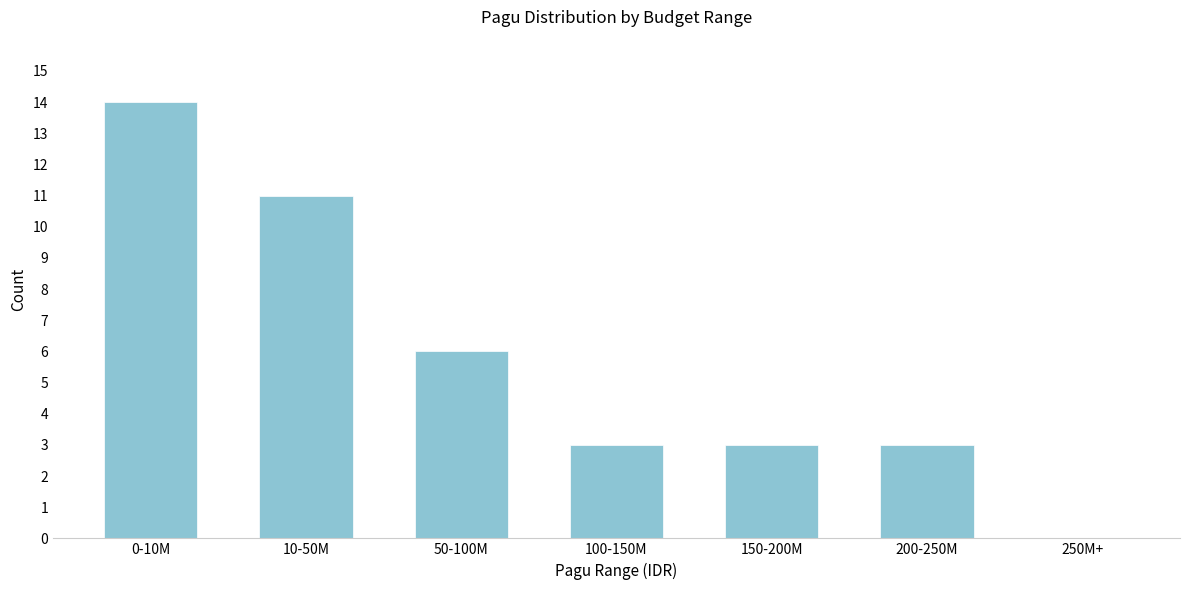

Reading left to right, list all the values displayed in this chart.

0-10M=14	10-50M=11	50-100M=6	100-150M=3	150-200M=3	200-250M=3	250M+=0